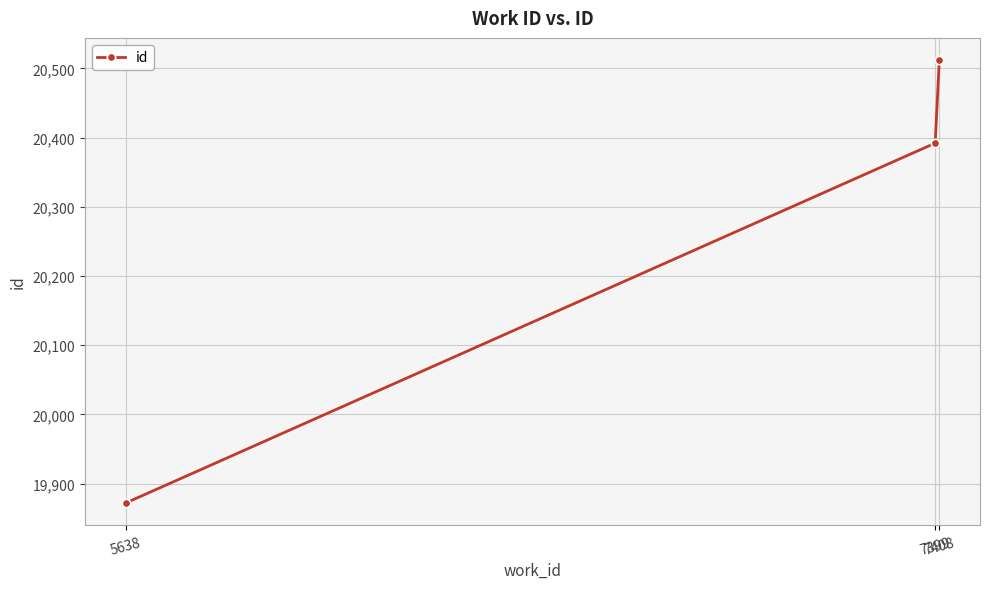

Reading left to right, list all the values displayed in this chart.

5638=19872	7399=20392	7408=20512